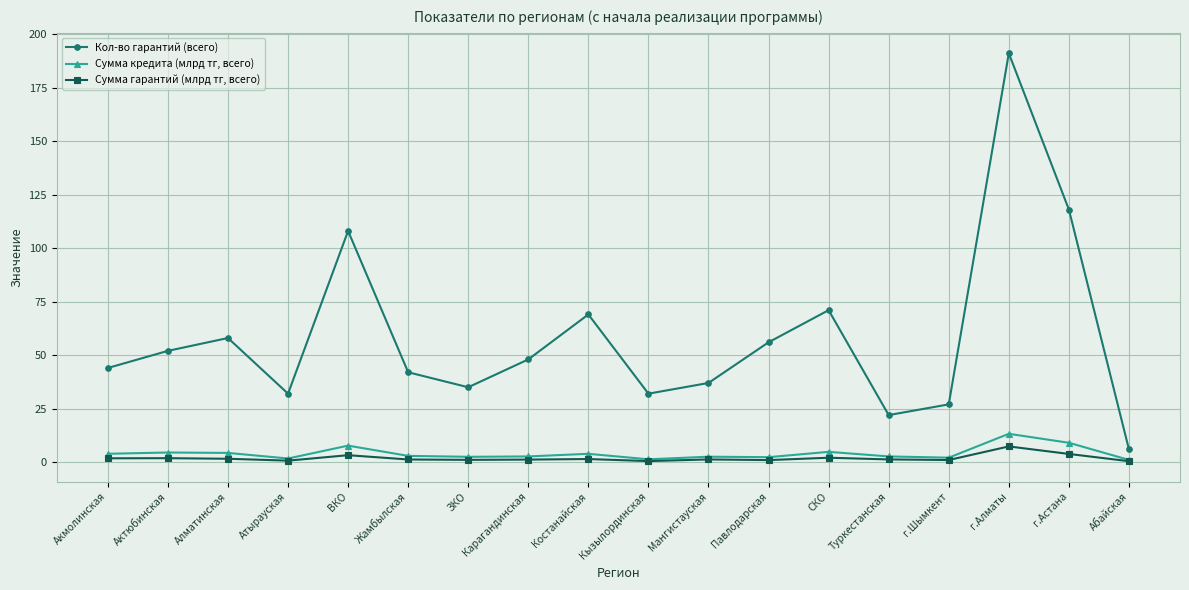

At which category is the sum across all series the highest?

г.Алматы